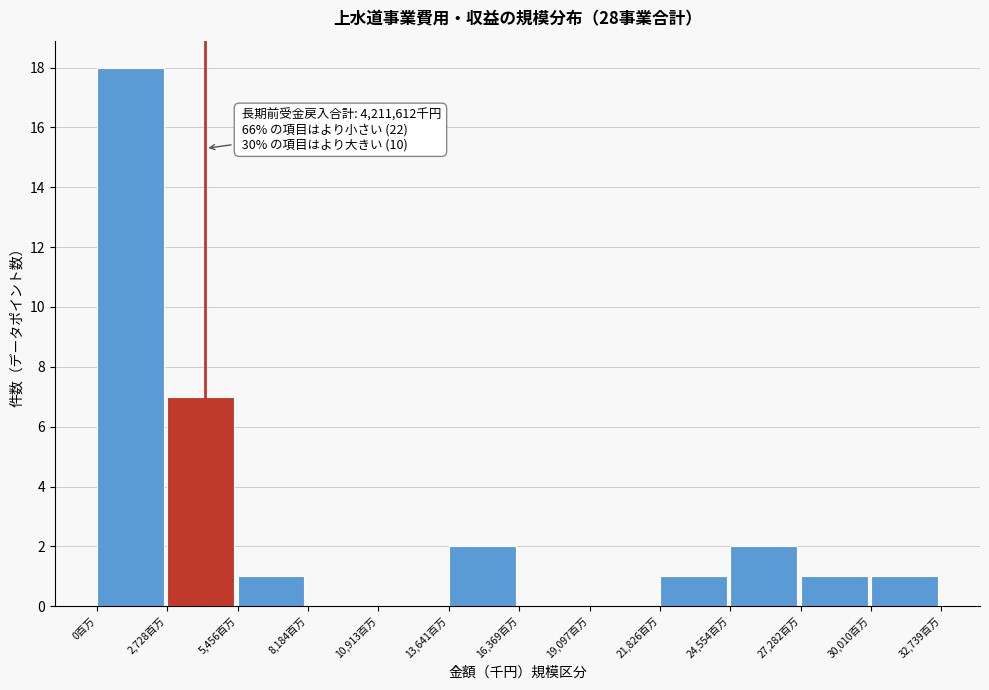

Reading left to right, extract all data points from this chart.

0百万=18	2,728百万=7	5,456百万=1	8,184百万=0	10,913百万=0	13,641百万=2	16,369百万=0	19,097百万=0	21,826百万=1	24,554百万=2	27,282百万=1	30,010百万=1